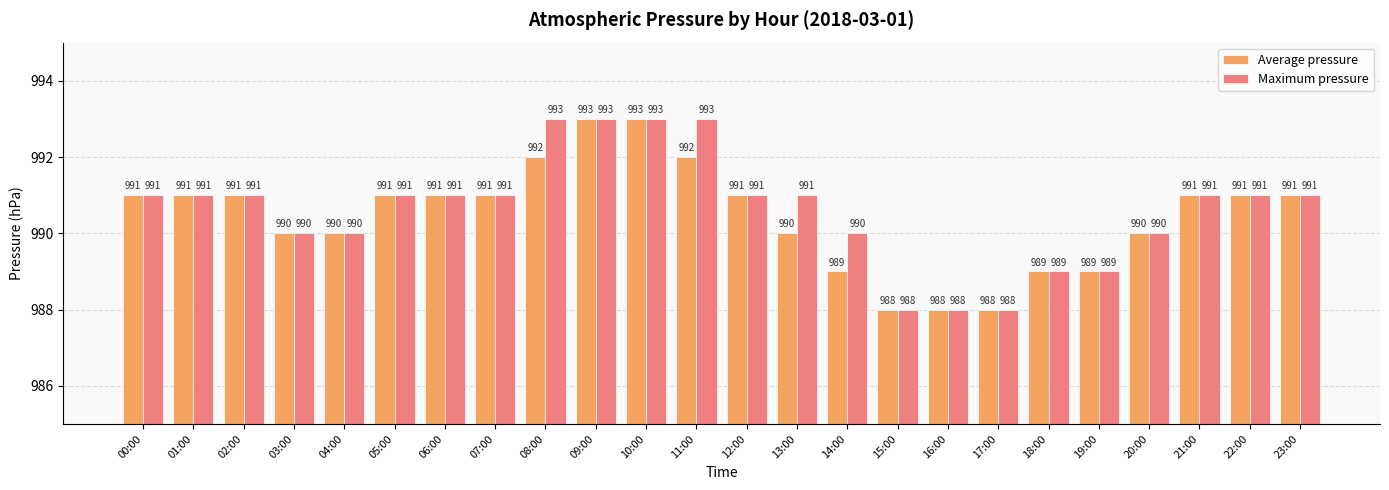

Rank the series by their average value, from lowest to highest.

Average pressure, Maximum pressure